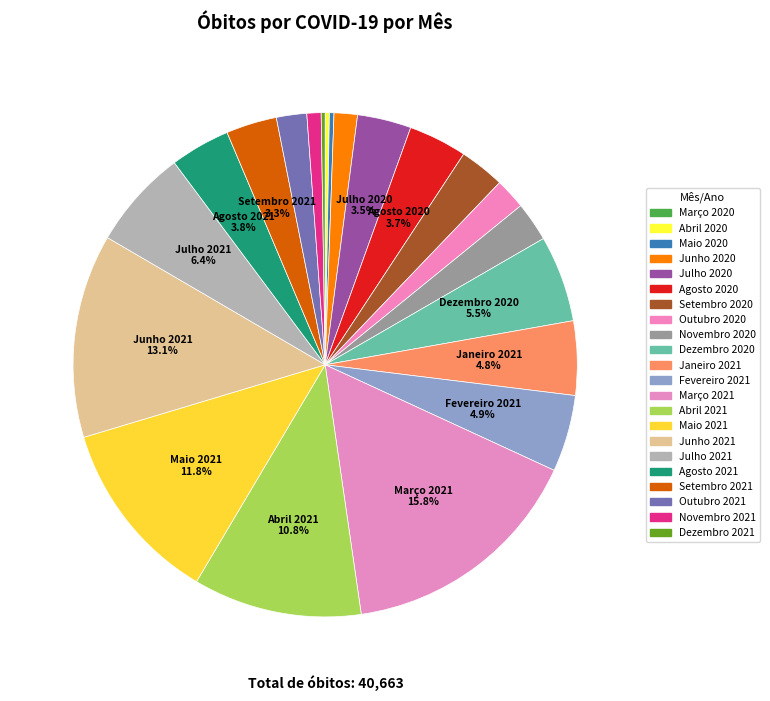

To the nearest percent, what is the average slice percentage?

5%